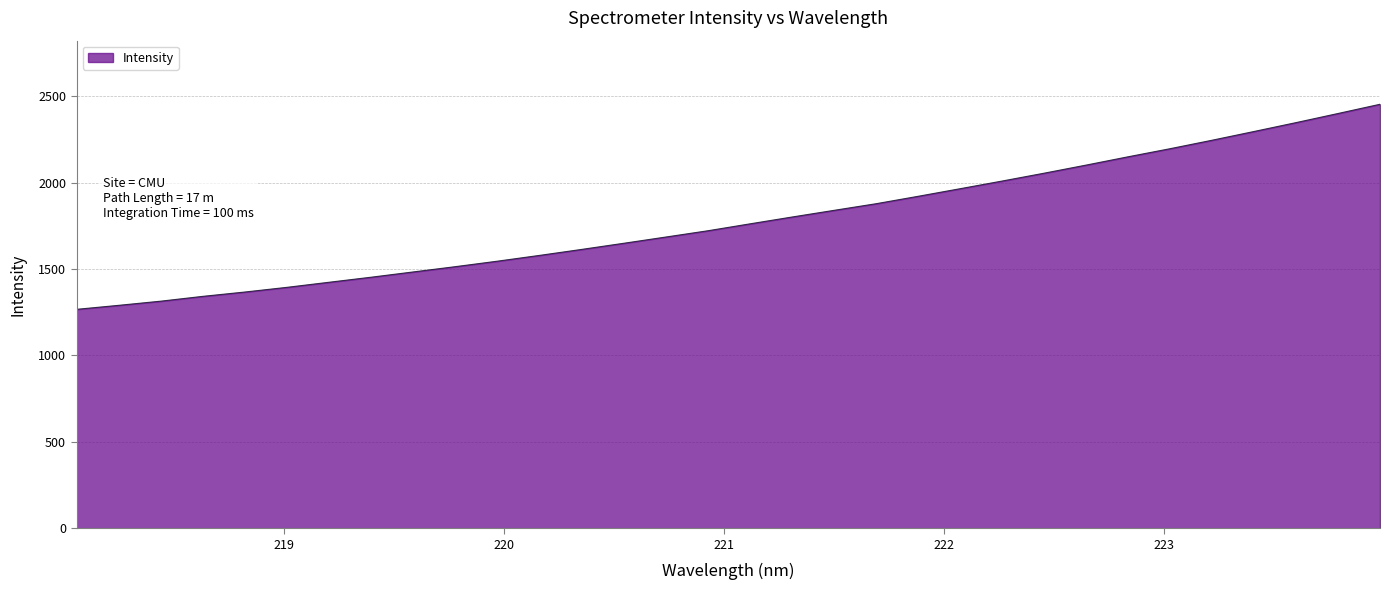

What is the smallest value displayed?

1267.1